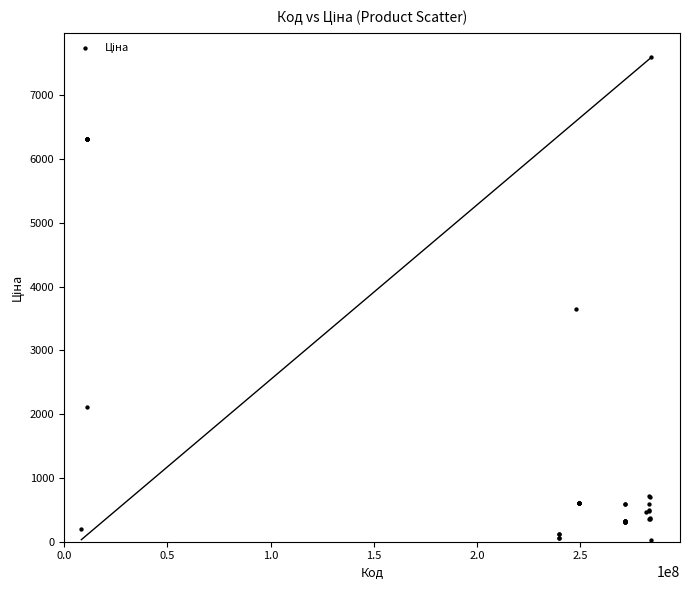

What Y value in the scatter plot is closest to 3814?

3646.5